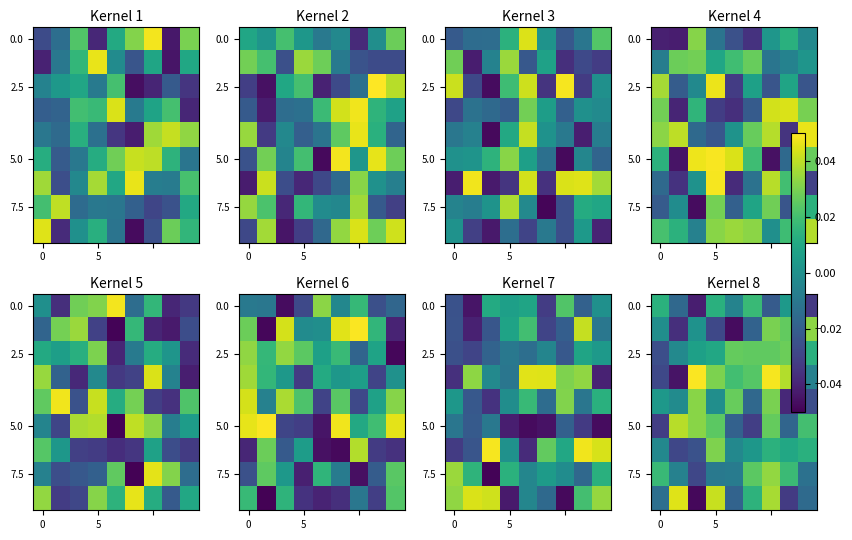

What is the difference between the second highest and minimum values in the 0.0 series?

0.1